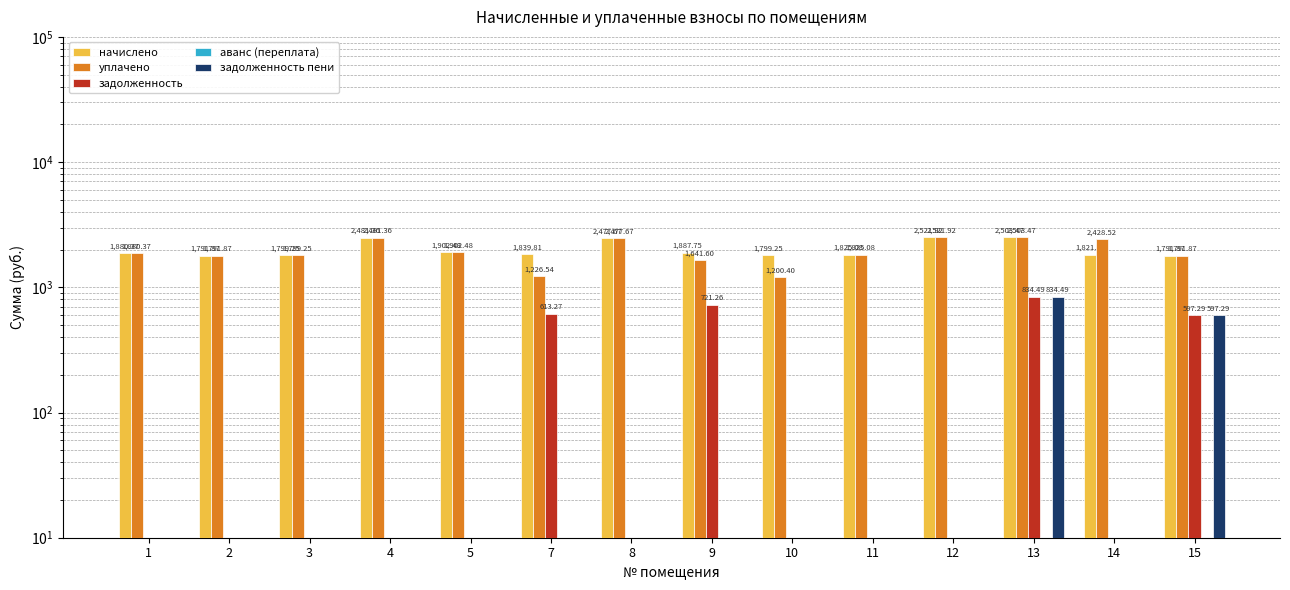

What are all the series names shown in the legend?

начислено, уплачено, задолженность, аванс (переплата), задолженность пени